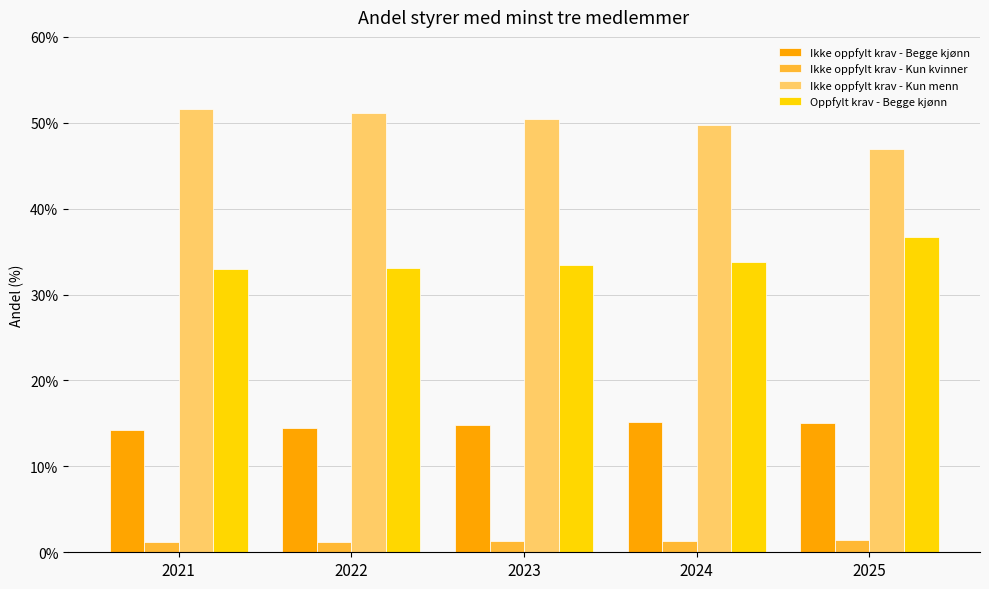

At 2023, list the series in order from smallest to largest.

Ikke oppfylt krav - Kun kvinner, Ikke oppfylt krav - Begge kjønn, Oppfylt krav - Begge kjønn, Ikke oppfylt krav - Kun menn